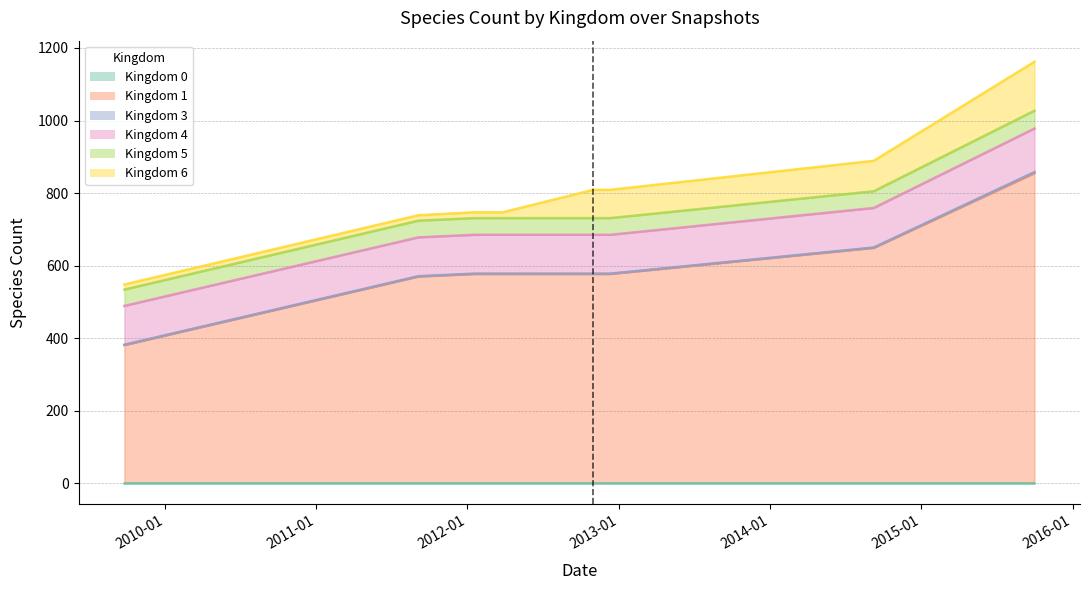

Does the chart have visible grid lines?

Yes